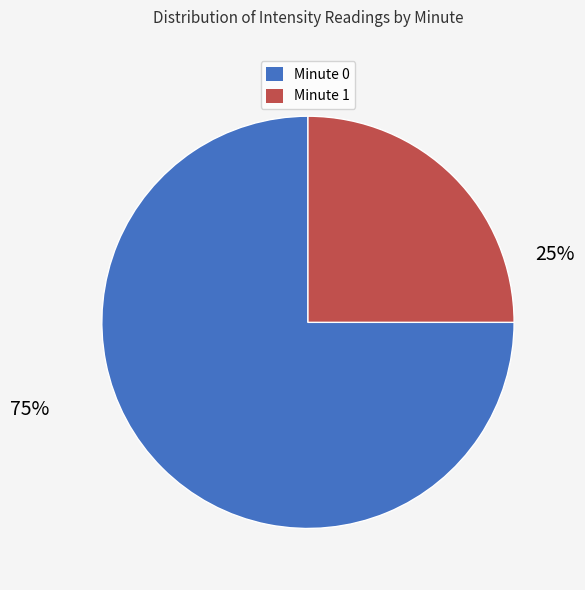

What percentage is NOT represented by Minute 0?

25.0%